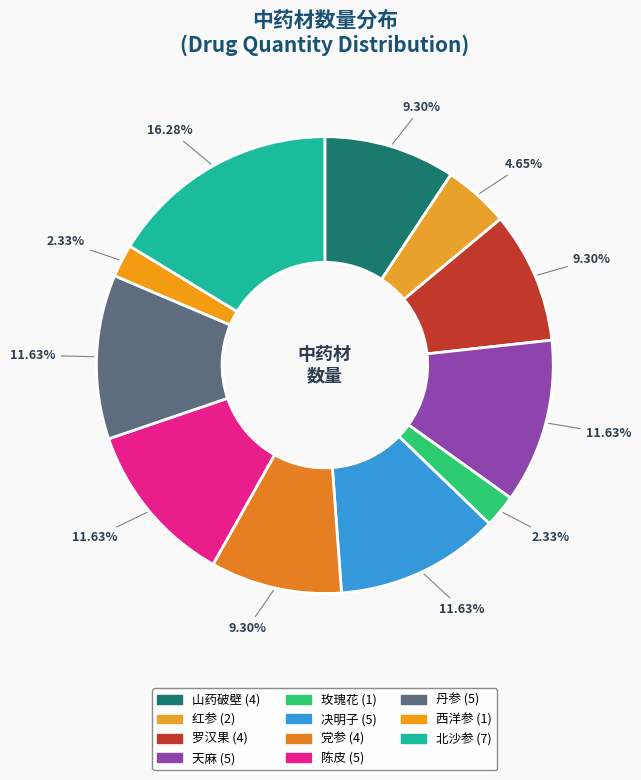

To the nearest percent, what is the average slice percentage?

9%